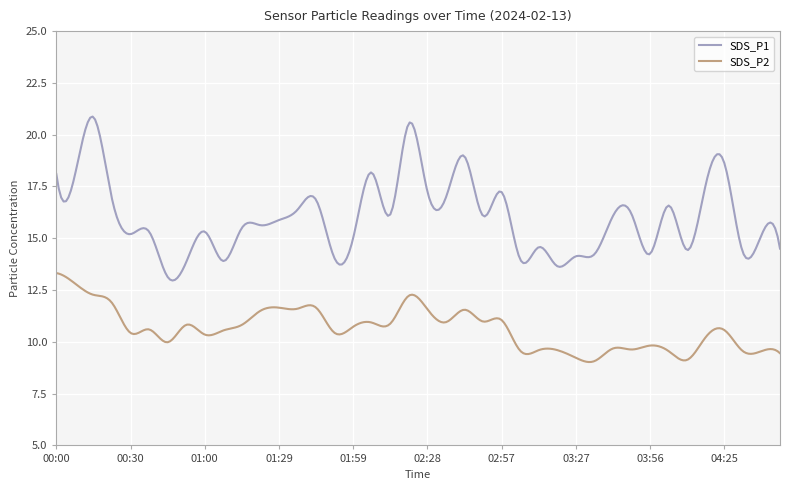

Which series has the widest spread of values?

SDS_P1